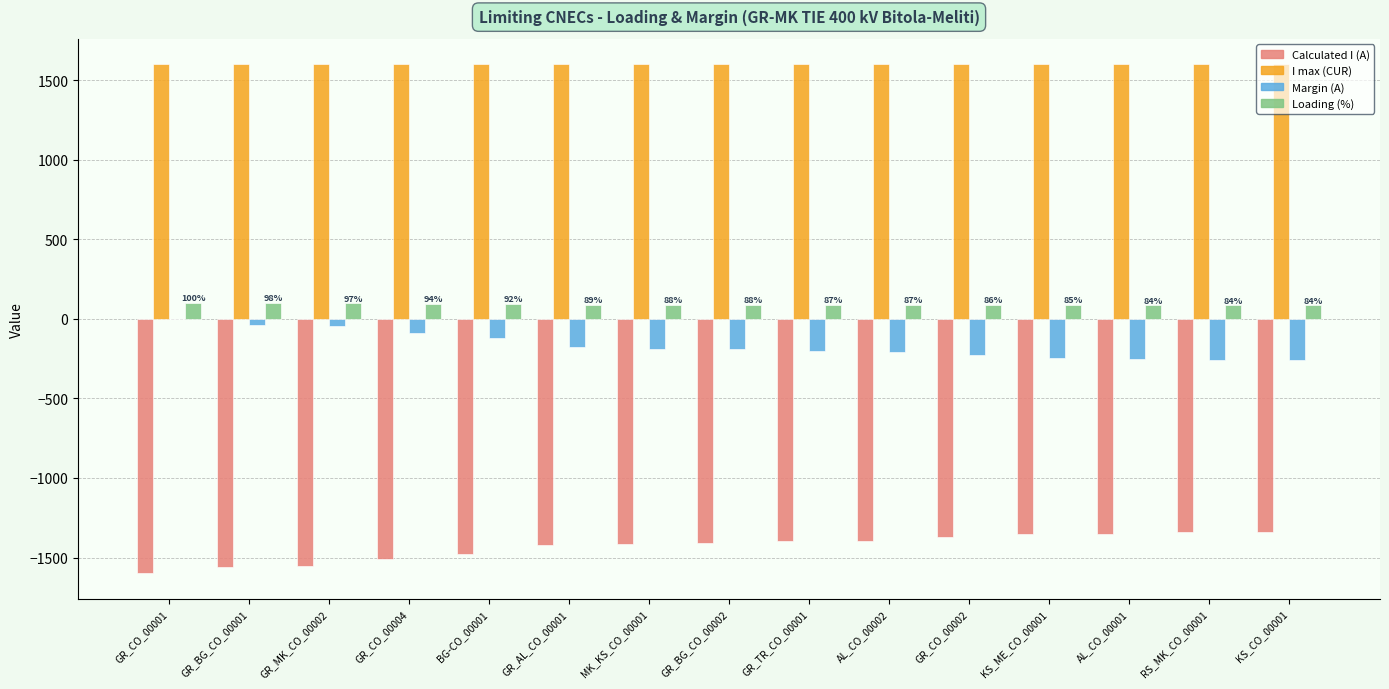

What is the maximum value for Loading (%)?

100